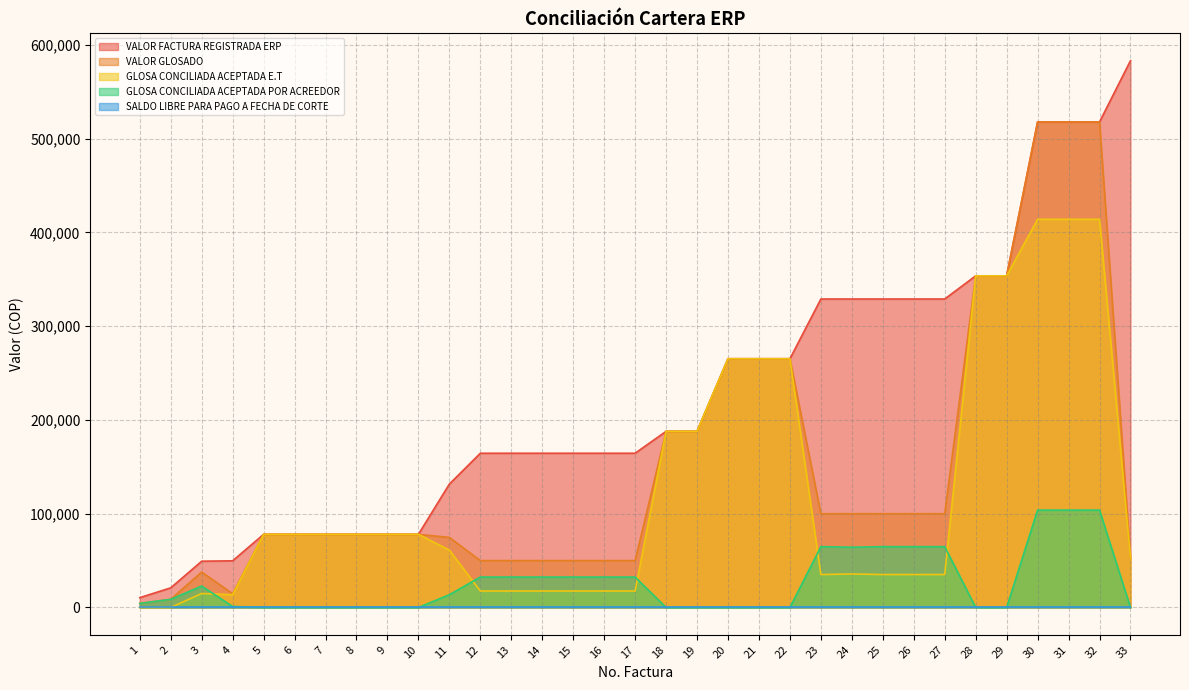

Which series has the largest total across all categories?

VALOR FACTURA REGISTRADA ERP